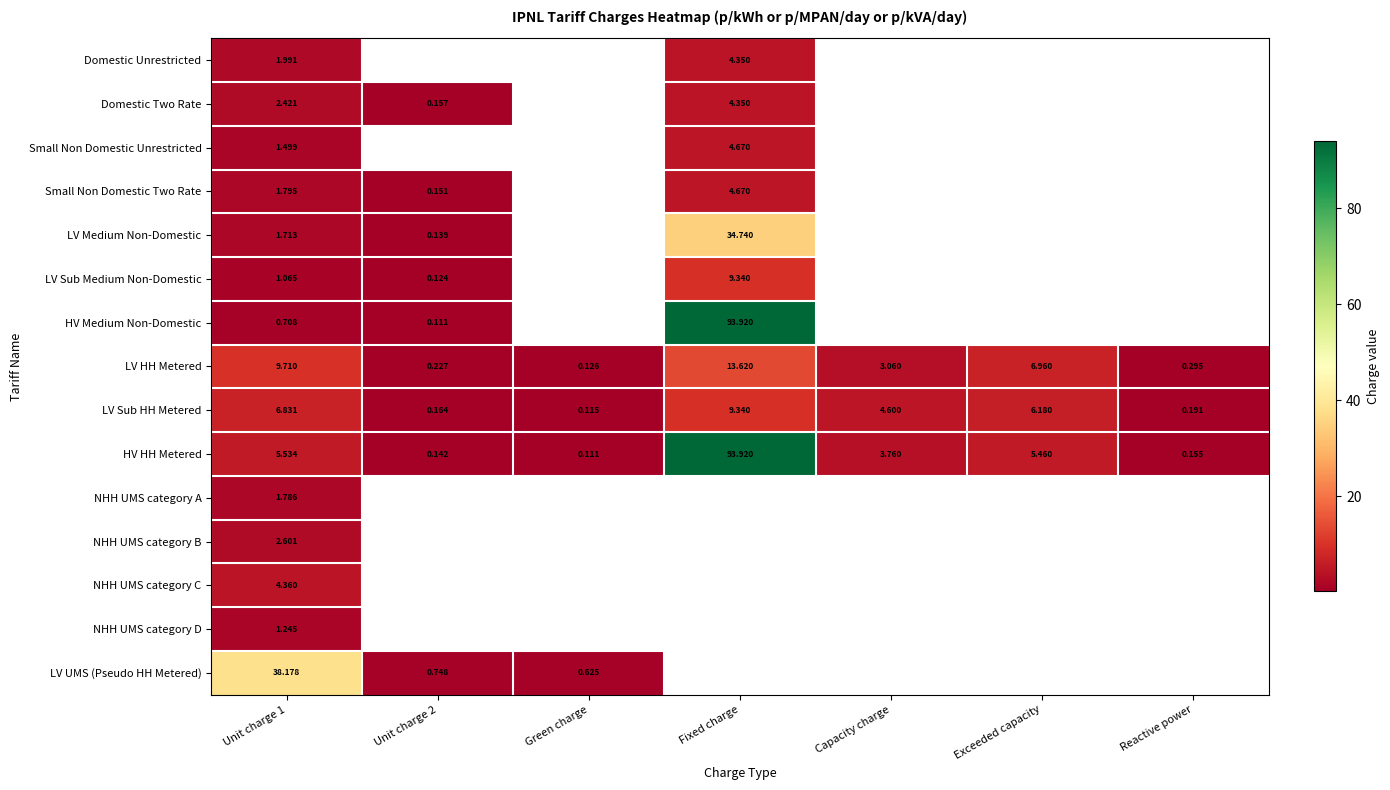

How many data points does each series have?

7